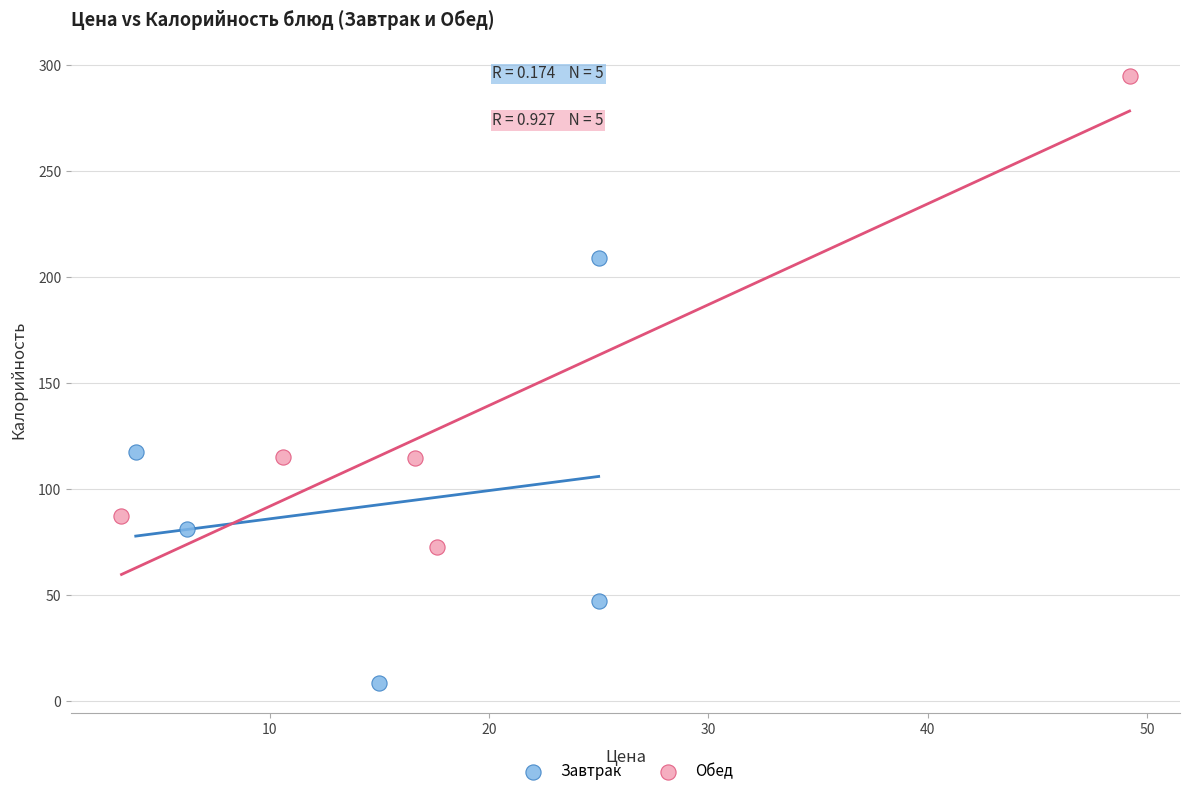

Which series contains the lowest Y value?

Завтрак